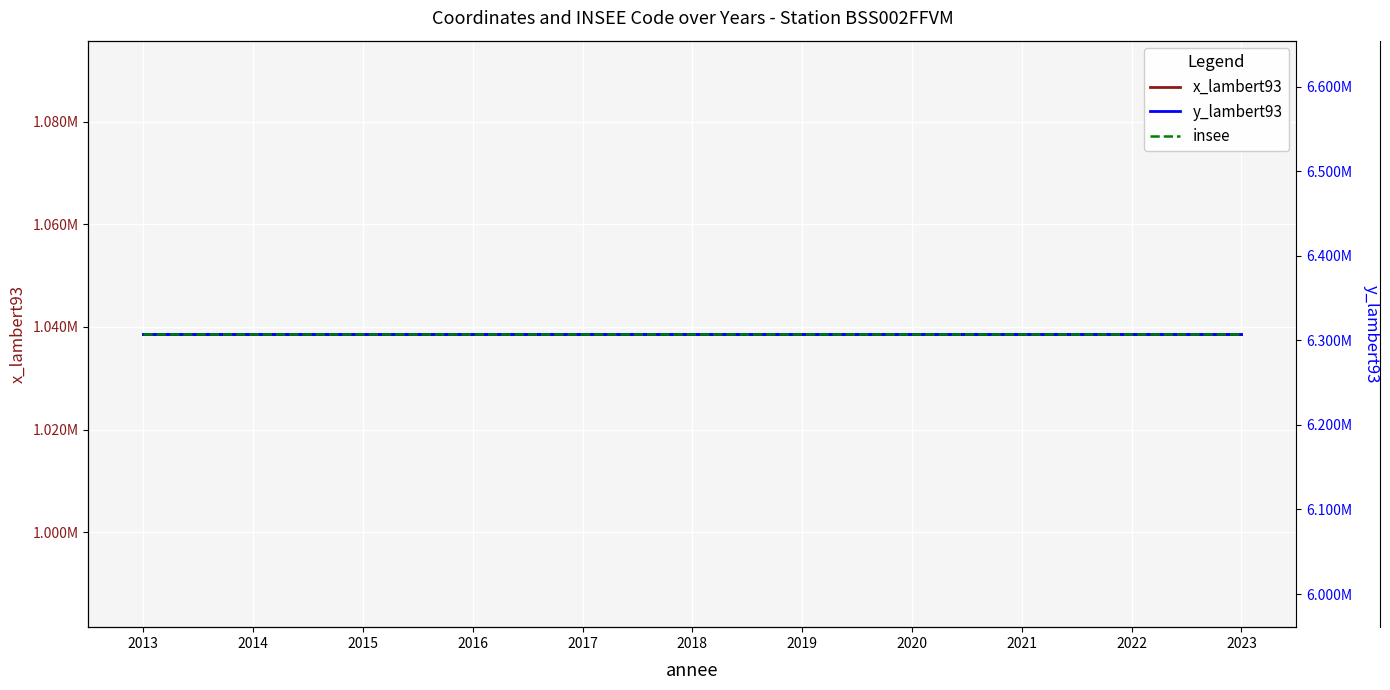

Between 2015 and 2021, which series saw the biggest shift?

x_lambert93